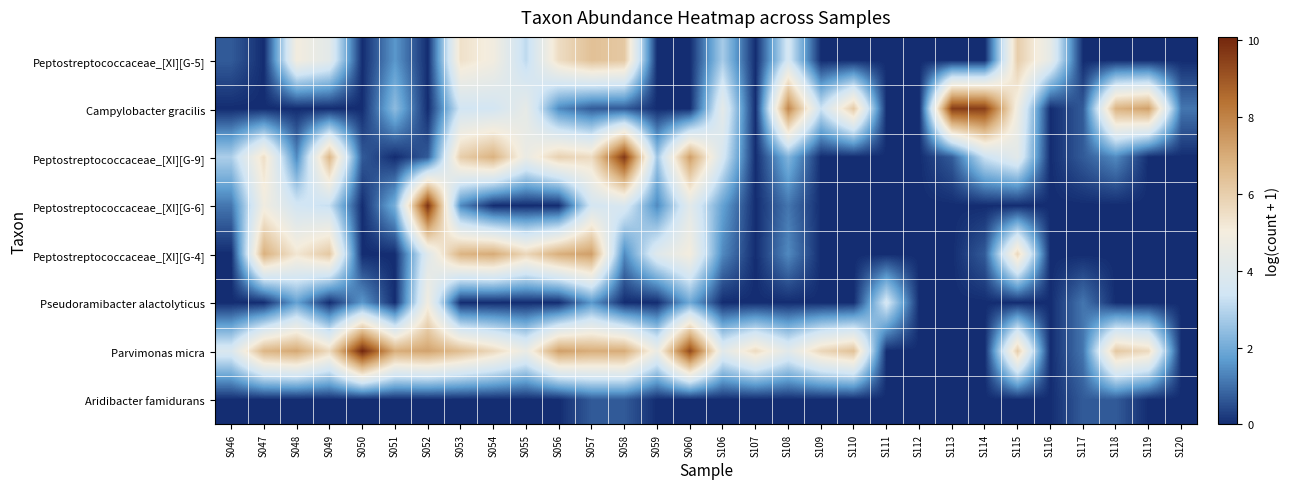

List the series in order of their peak value, lowest first.

Aridibacter famidurans, Pseudoramibacter alactolyticus, Peptostreptococcaceae_[XI][G-5], Peptostreptococcaceae_[XI][G-4], Campylobacter gracilis, Peptostreptococcaceae_[XI][G-9], Peptostreptococcaceae_[XI][G-6], Parvimonas micra